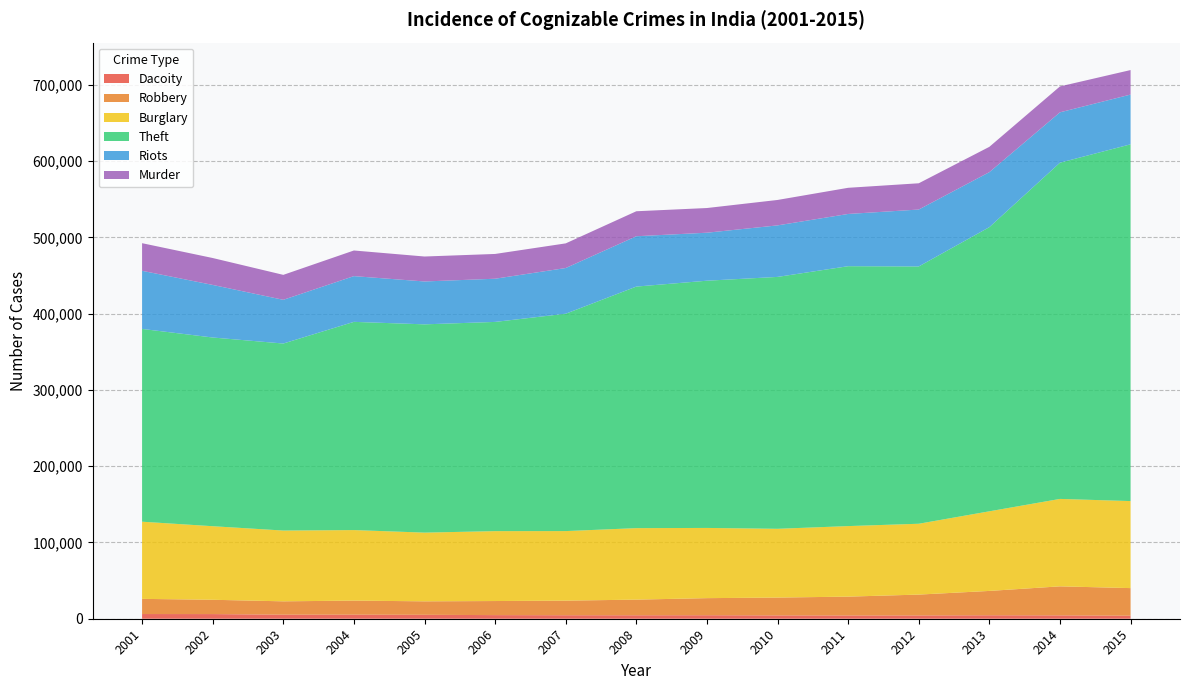

Reading left to right, what are all the values shown in this chart?

Dacoity: 6154	6101	5303	5311	5141	4747	4579	4530	4586	4358	4285	4314	4539	4395	3972
Robbery: 19901	18764	17512	18458	17673	18456	19136	20522	22409	23393	24700	27343	31927	38071	36188
Burglary: 101182	96461	92827	92490	90108	91666	91218	93742	92070	90179	92504	92892	104401	114646	114123
Theft: 252803	247462	245237	273045	273111	274354	285043	316761	324195	330312	340800	337407	372622	440915	467833
Riots: 76222	68945	57334	59971	56235	56641	59915	66018	62942	67571	68500	74633	72126	66042	65255
Murder: 36202	35290	32716	33608	32719	32481	32318	32766	32369	33335	34305	34434	33201	33981	32127